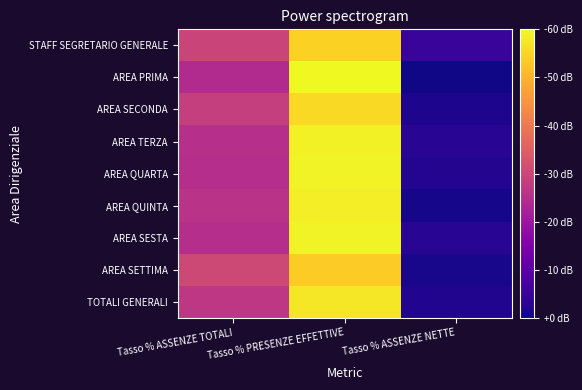

Between Tasso % PRESENZE EFFETTIVE and Tasso % ASSENZE NETTE, which series saw the biggest shift?

AREA PRIMA